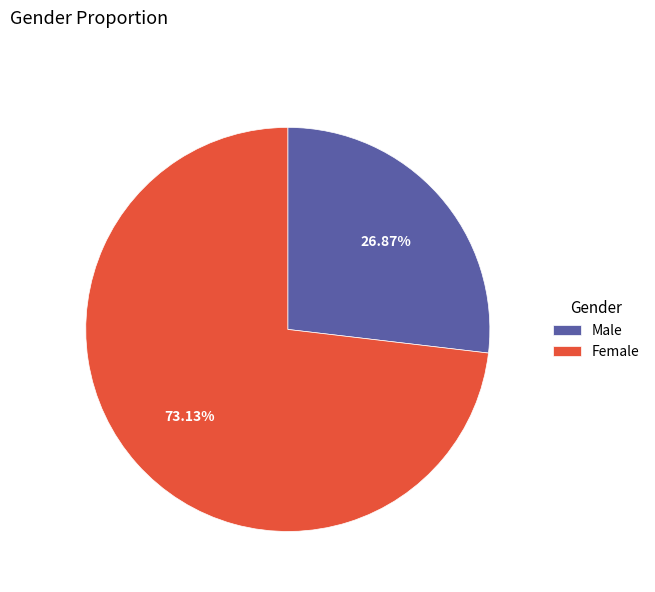

Is Male the majority of the pie?

No